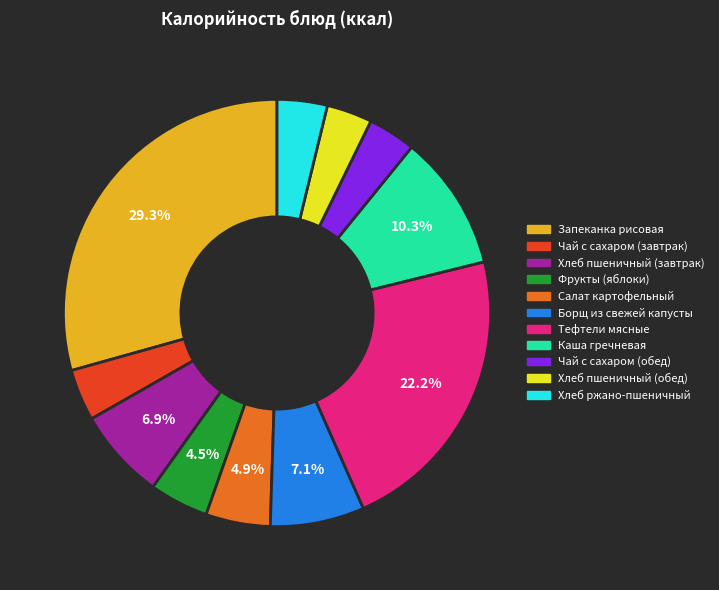

Between Борщ из свежей капусты and Чай с сахаром (обед), which is larger?

Борщ из свежей капусты